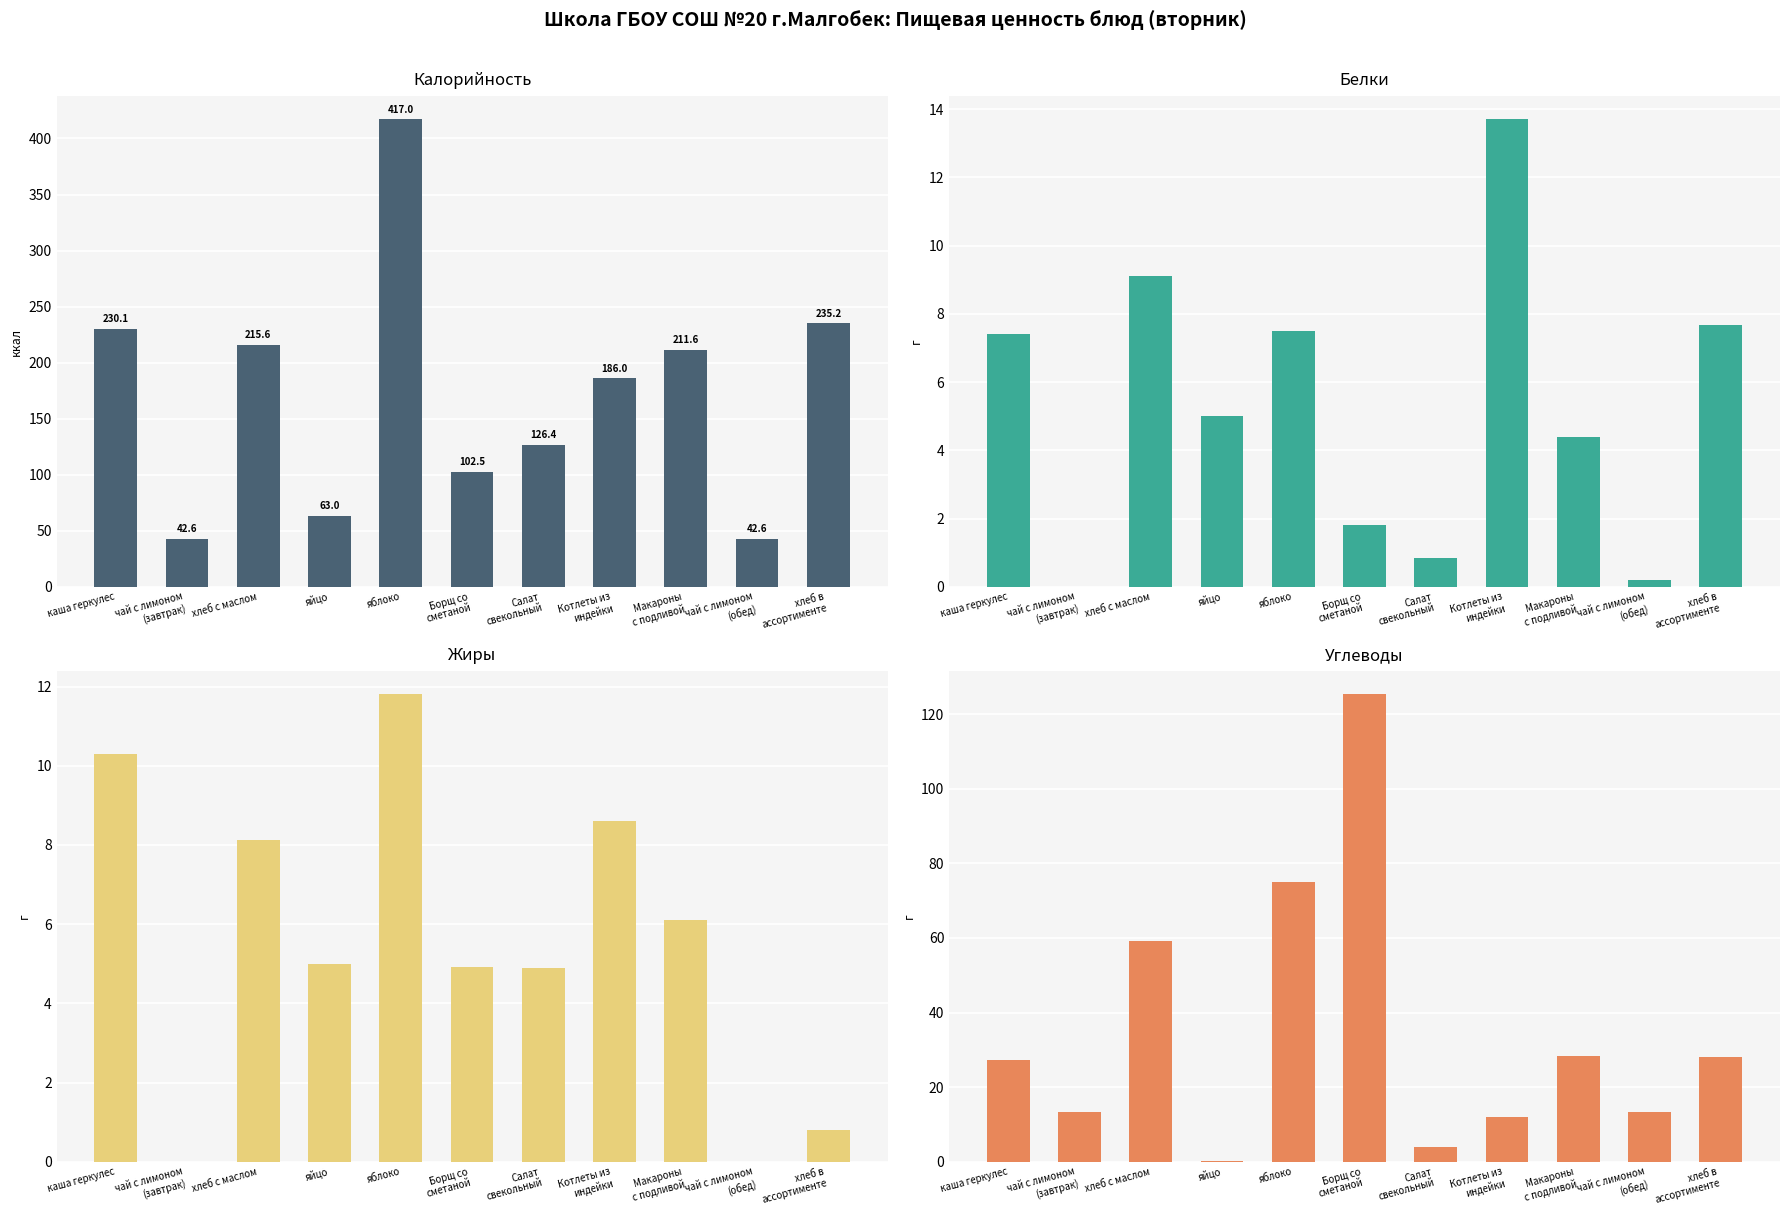

What is the sum of the Жиры values at Макароны
с подливой and яйцо?

11.1